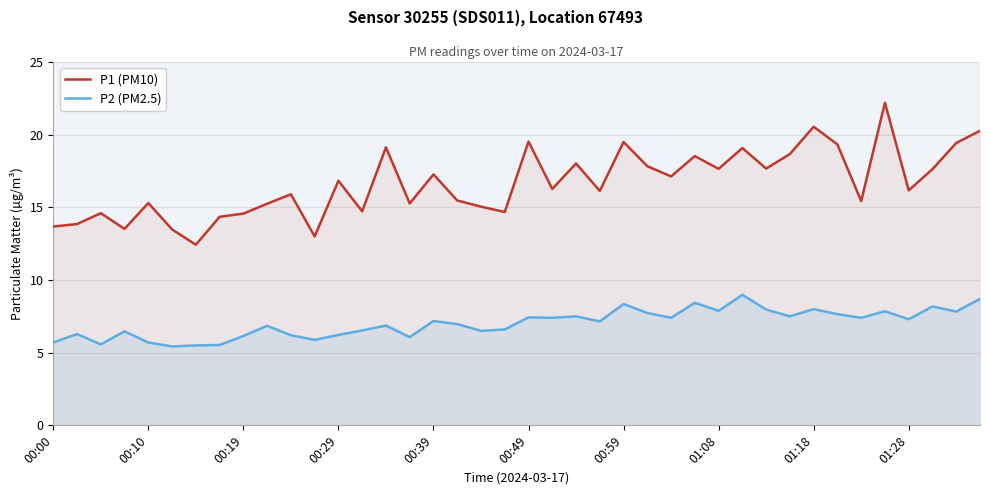

Read the P1 (PM10) value at 00:39.

17.3